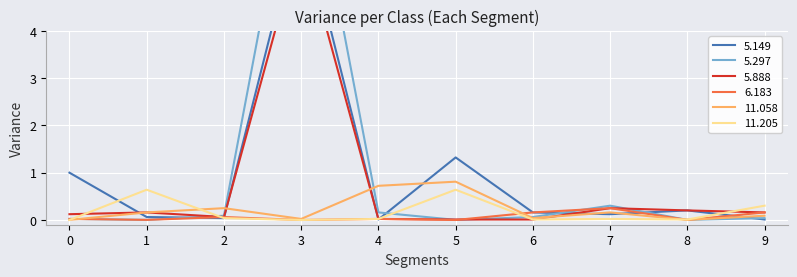

Is it true that 6.183 equals 0.2 at 9?

True